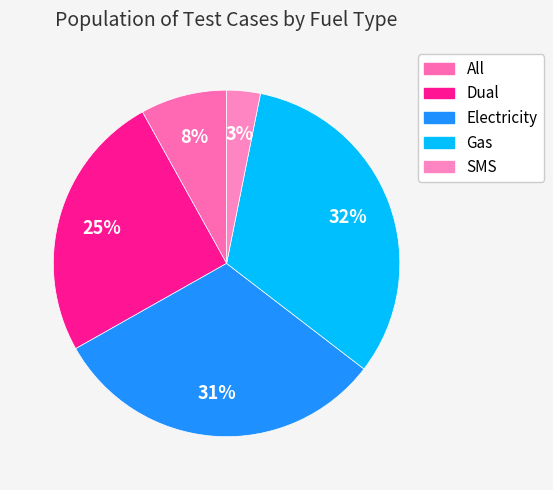

Which category has the smallest portion of the pie?

SMS